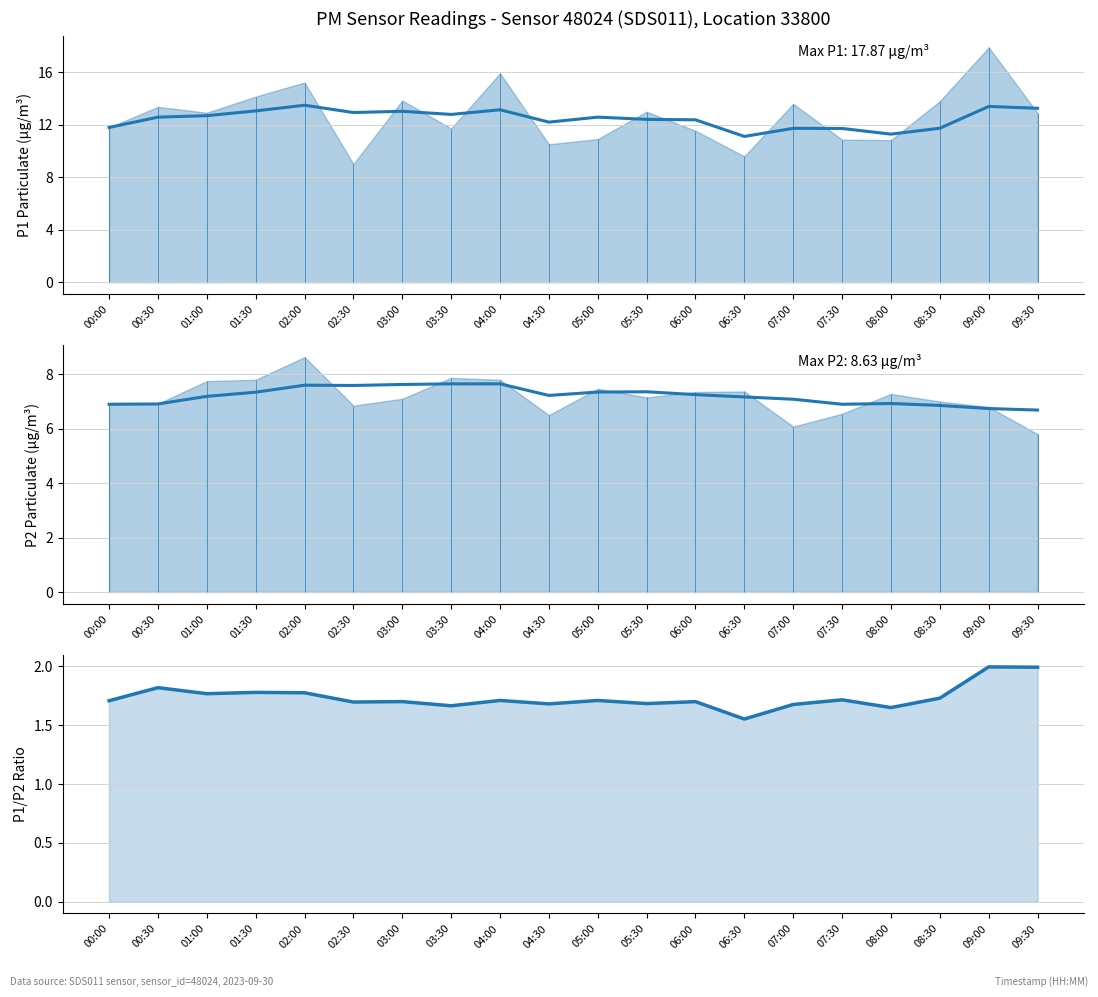

Does the chart display data point markers on the line(s)?

No